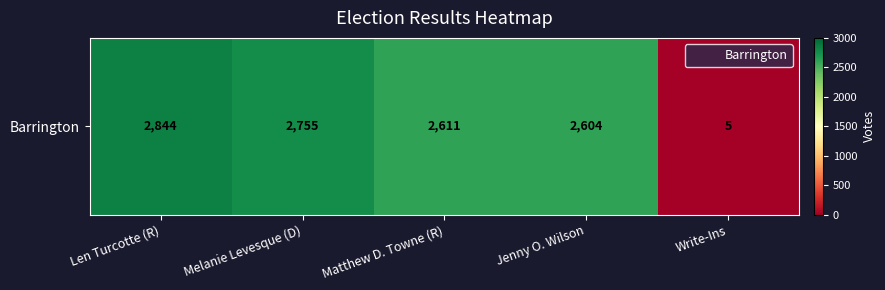

Between Len Turcotte (R) and Write-Ins, which is larger?

Len Turcotte (R)